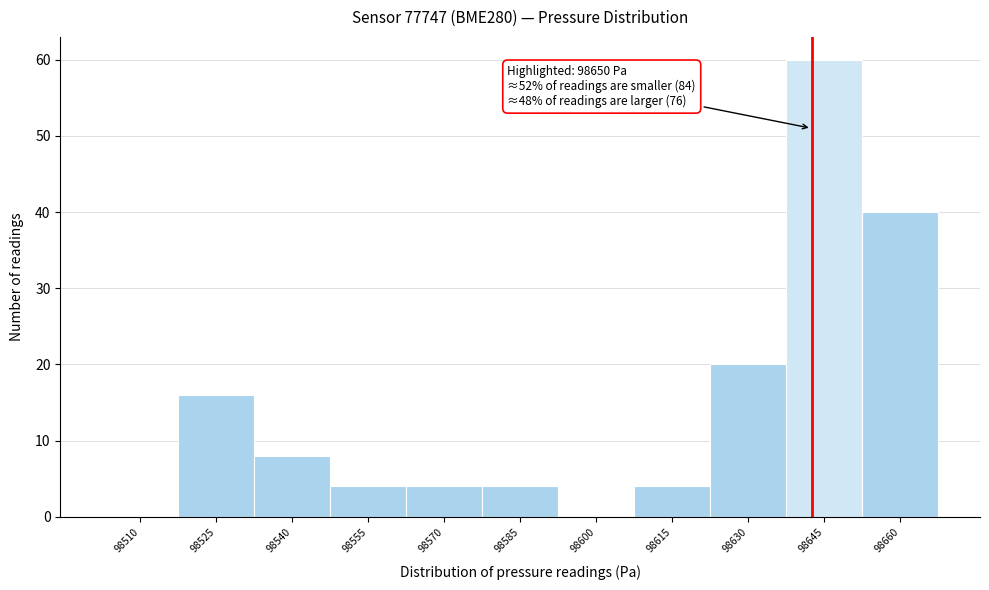

Reading left to right, list all the values displayed in this chart.

98510=0	98525=16	98540=8	98555=4	98570=4	98585=4	98600=0	98615=4	98630=20	98645=60	98660=40